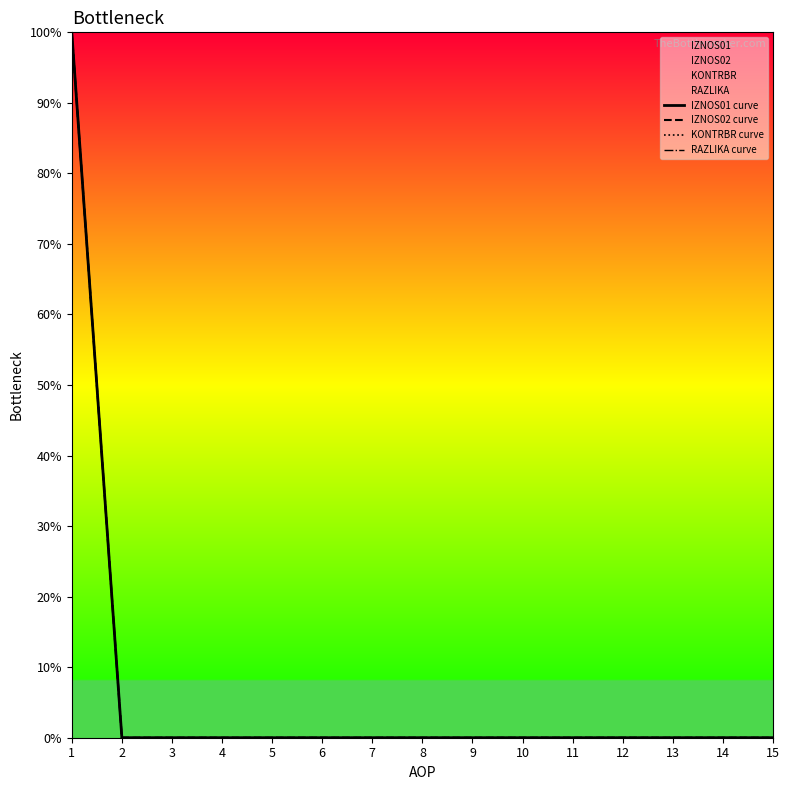

What is the difference between the KONTRBR curve values at 1 and 10?

1